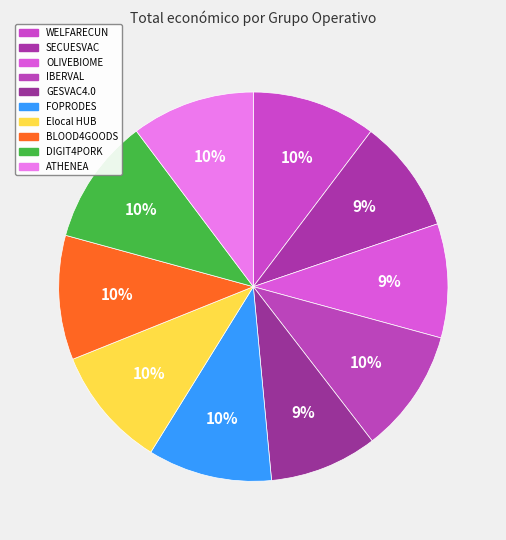

How many segments does this pie chart have?

10